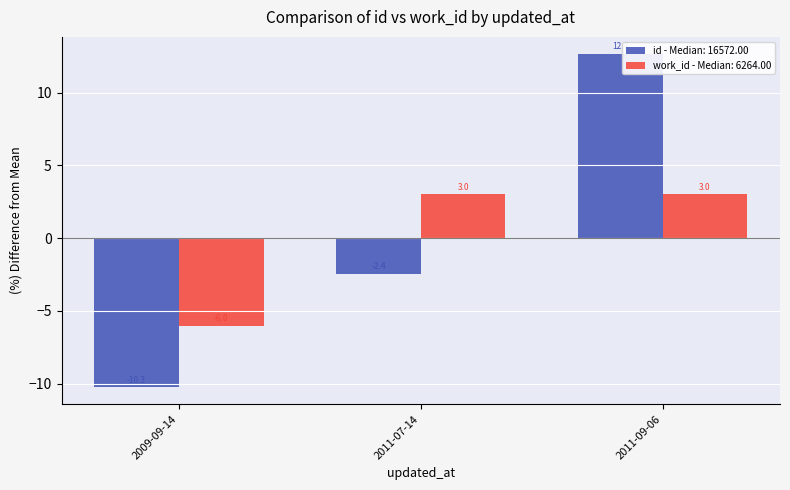

List the series in order of their peak value, lowest first.

work_id - Median: 6264.00, id - Median: 16572.00